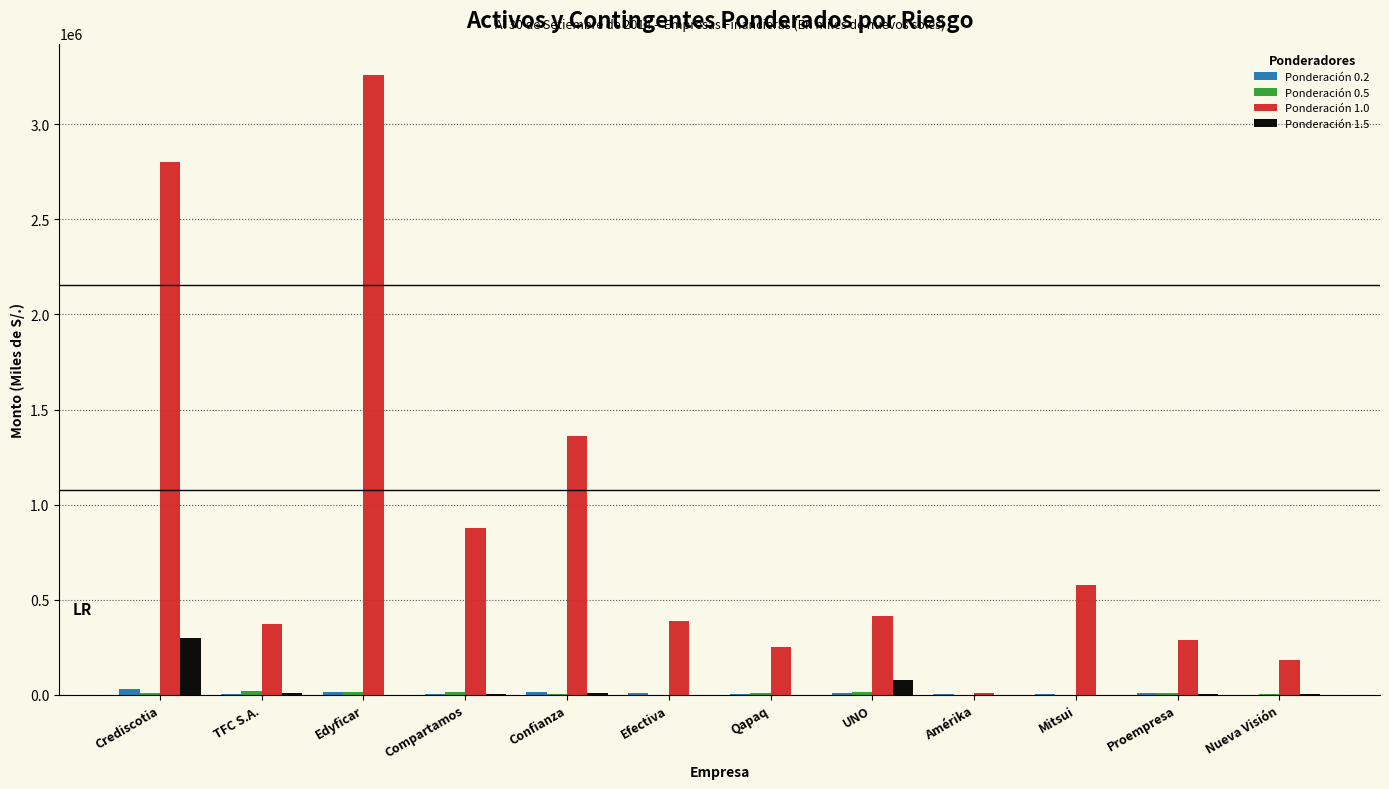

What is the maximum value for Ponderación 1.0?

3261084.5